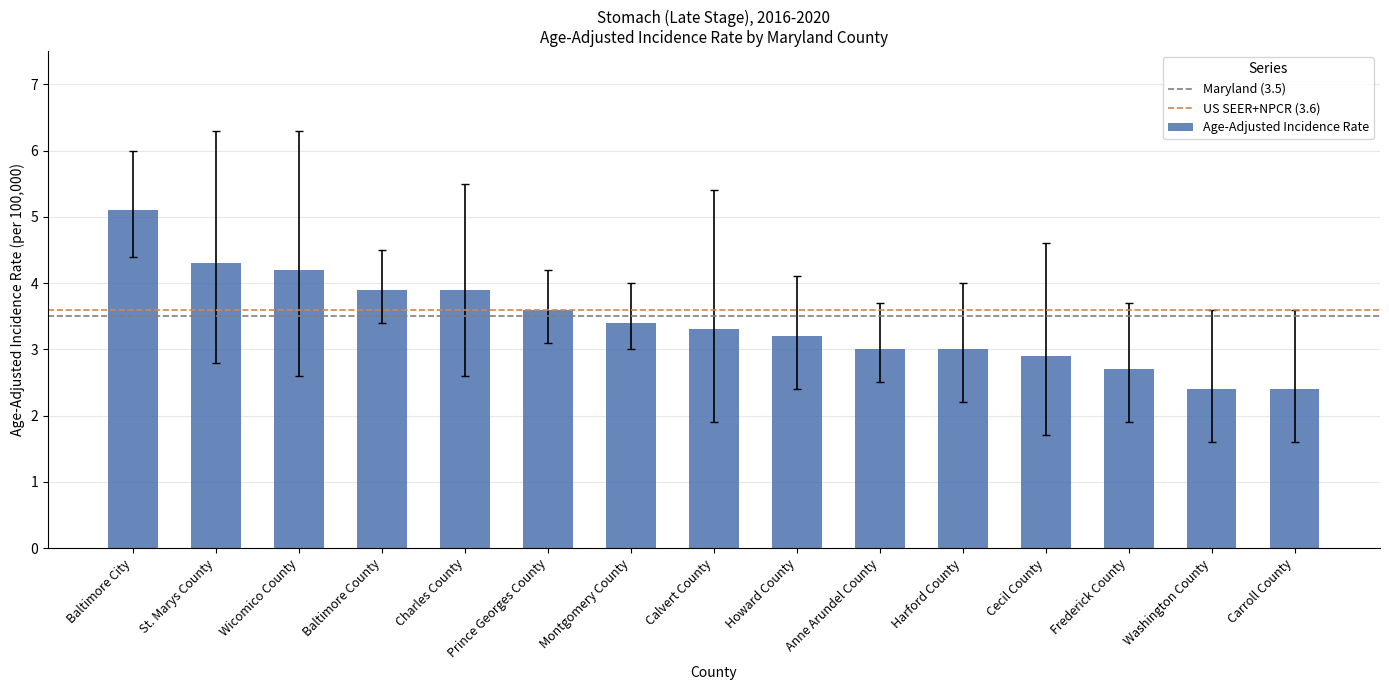

What is the approximate value at Cecil County?

2.9